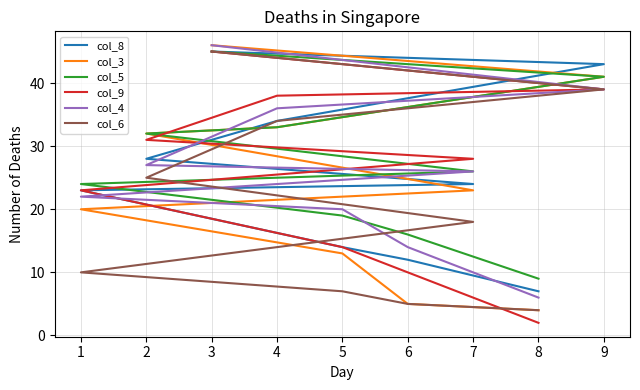

What is the total value across all series at 7?

145